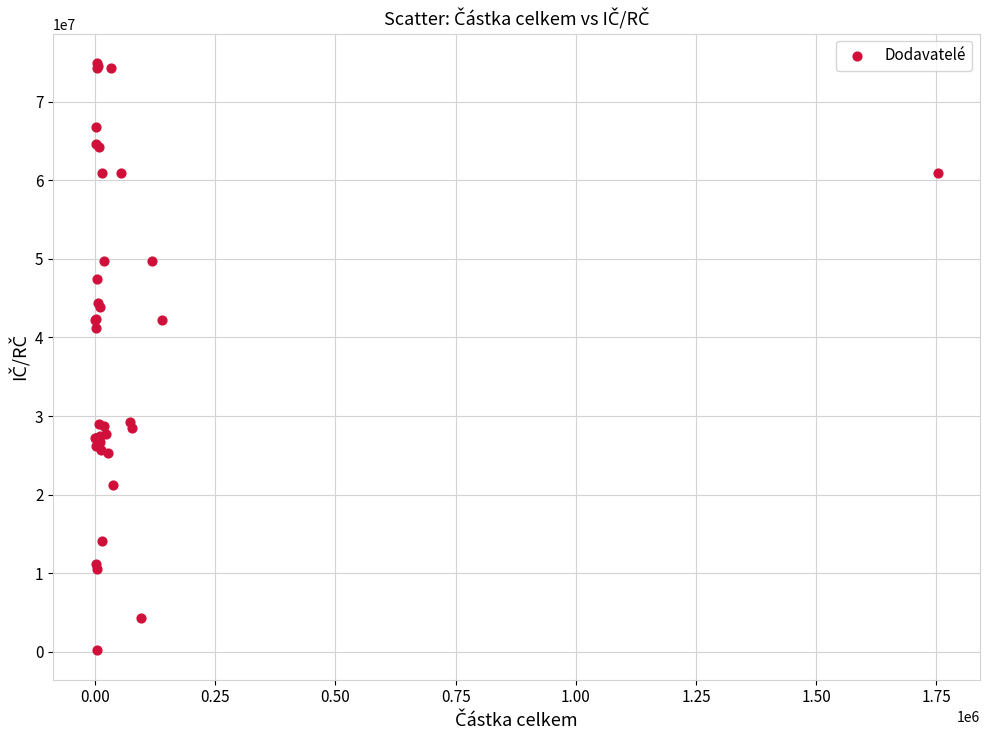

What Y value in the scatter plot is closest to 37551102?

41246497